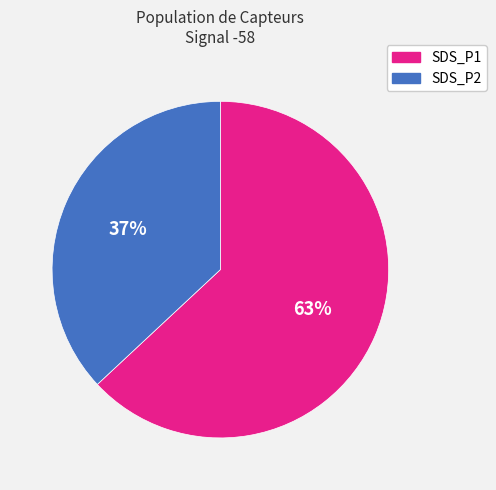

Is the sum of SDS_P2 and SDS_P1 greater than half?

Yes